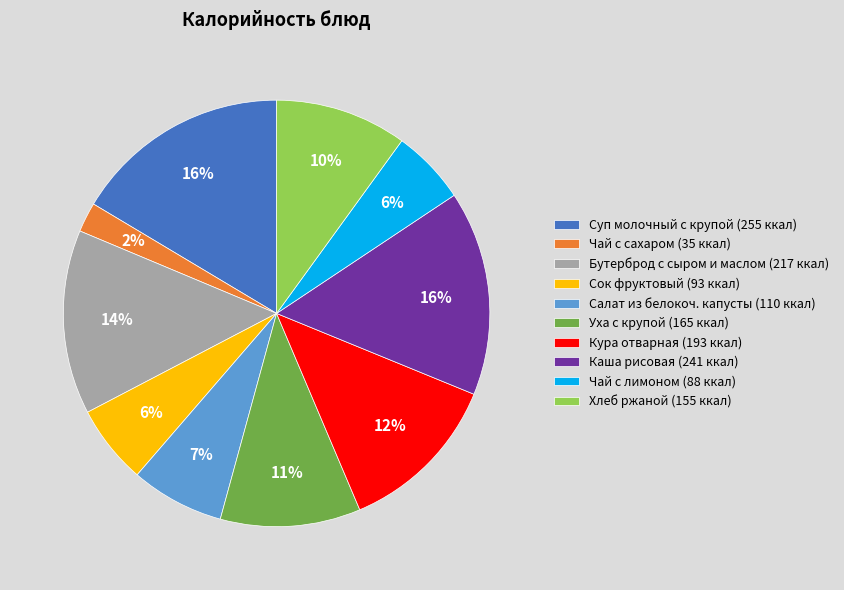

True or false: Салат из белокоч. капусты (110 ккал) accounts for 7% of the total.

True